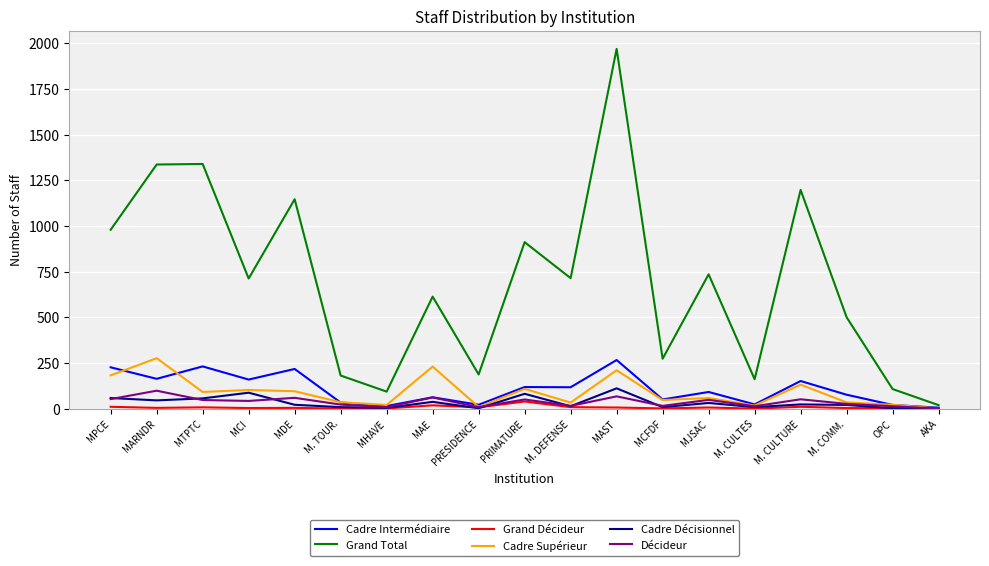

At which category is the sum across all series the highest?

MAST